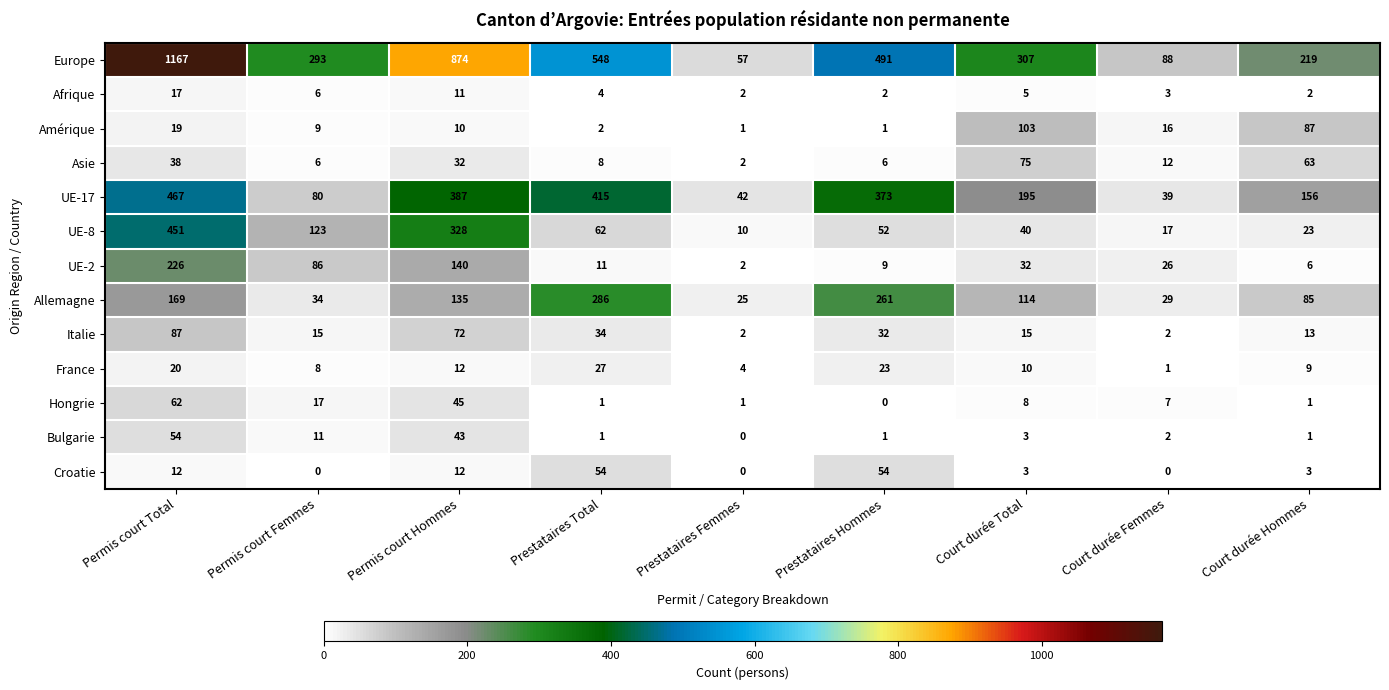

What is the average value of the UE-17 series?

239